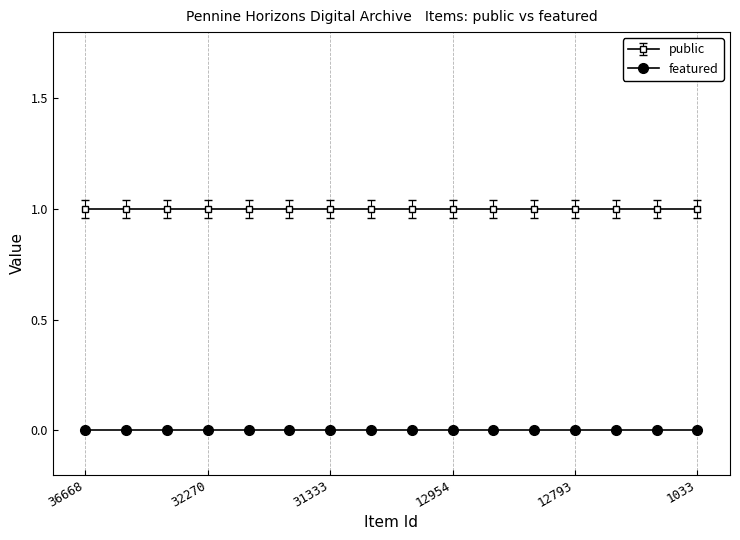

What is the difference between the highest and lowest values at 12794?

1